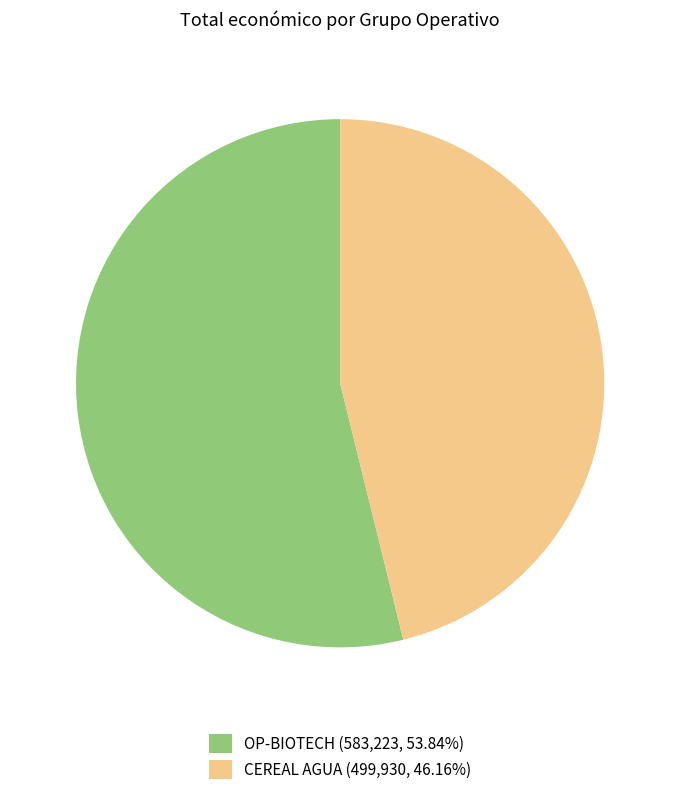

Is the sum of CEREAL AGUA (499,930, 46.16%) and OP-BIOTECH (583,223, 53.84%) greater than half?

Yes